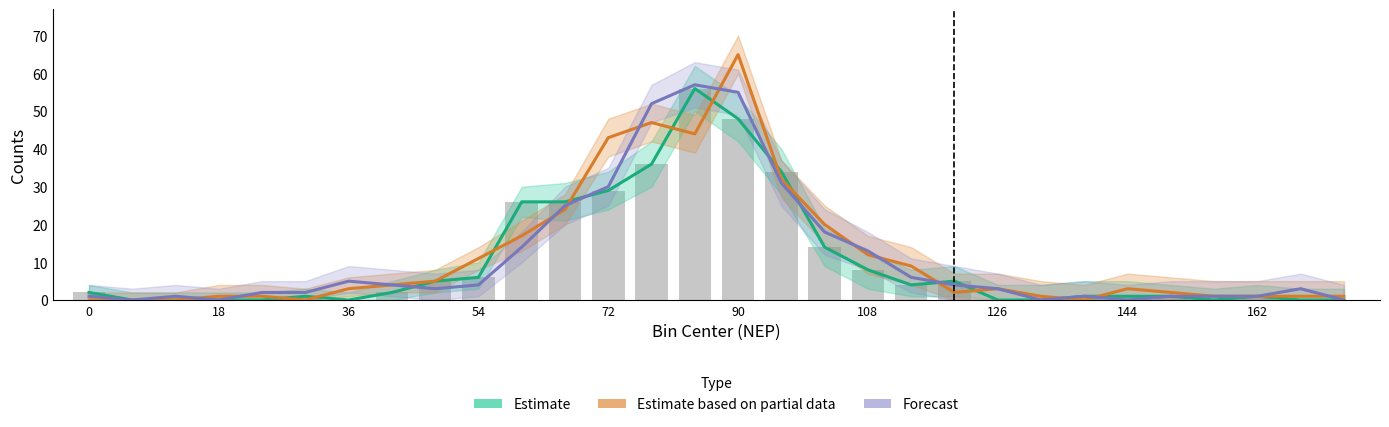

The value of Forecast at 144 is 5. True or false?

False